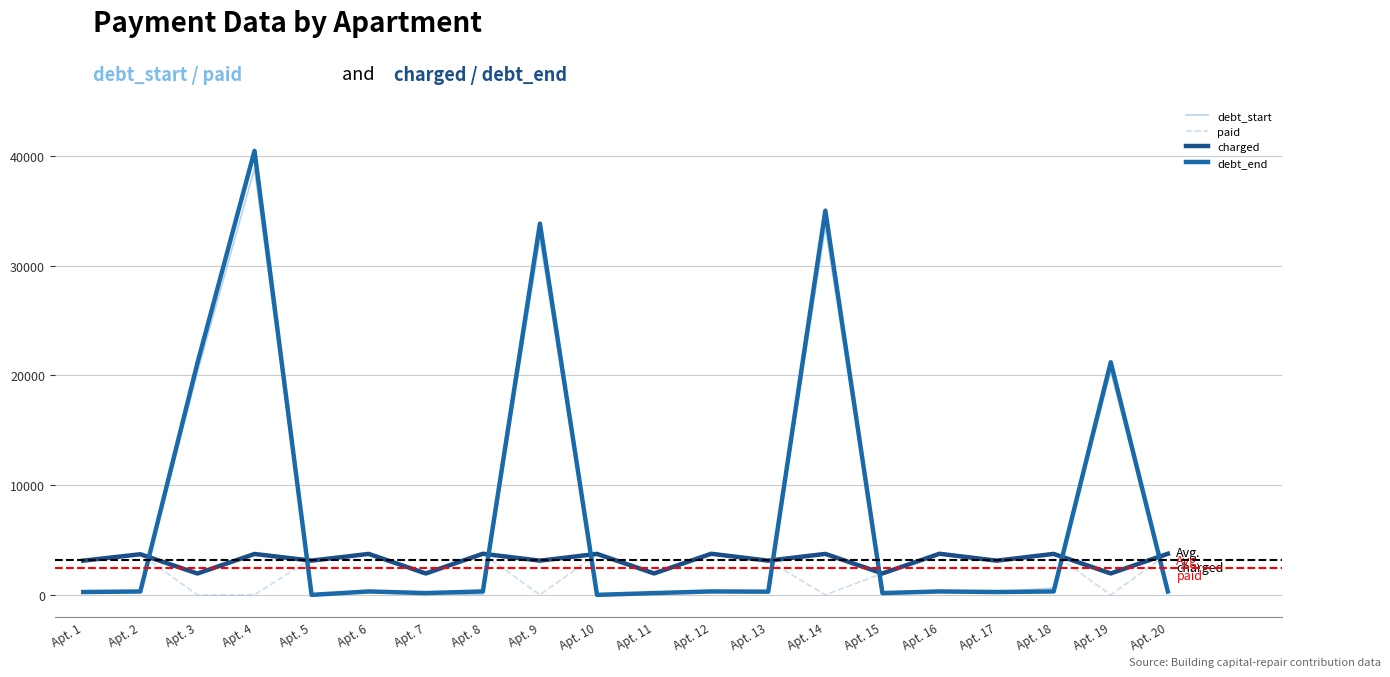

What is the greatest value displayed?

40454.5